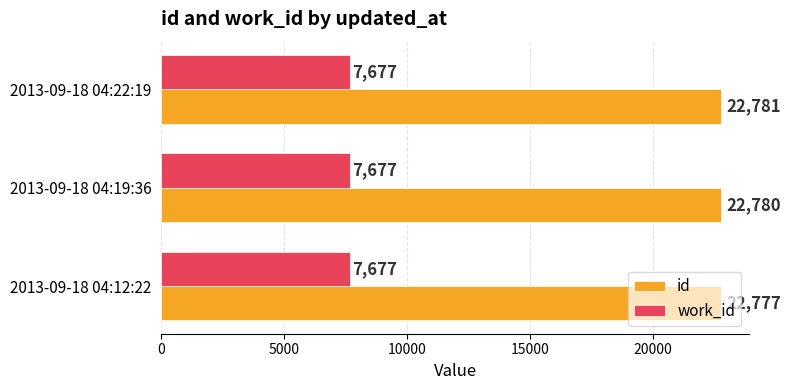

True or false: id has a value of 6458 at 2013-09-18 04:12:22.

False